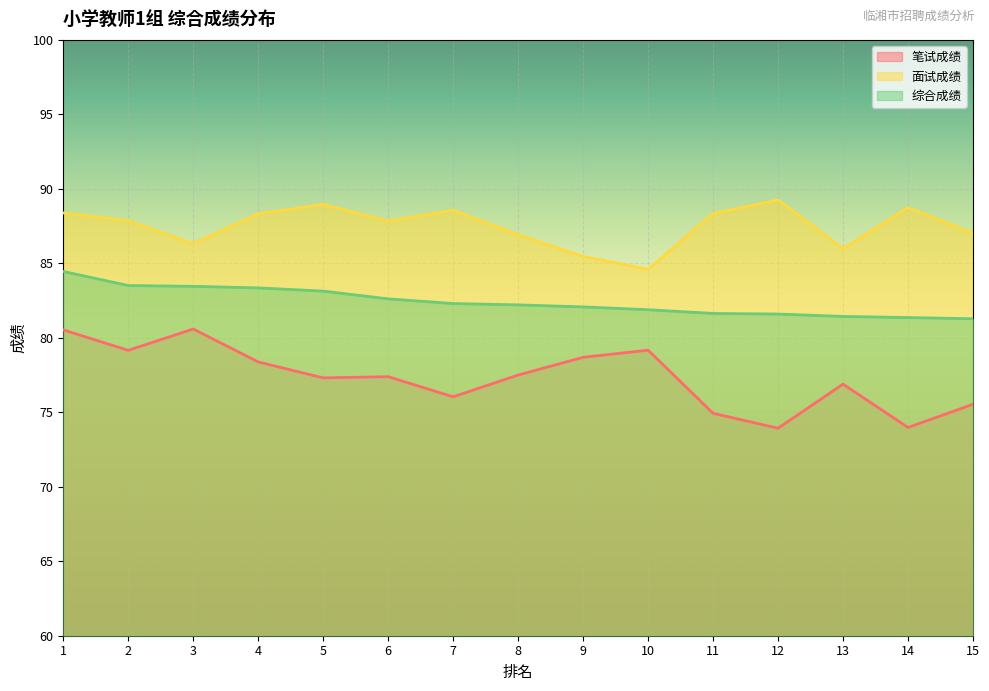

How many values in the 综合成绩 series exceed 82?

9